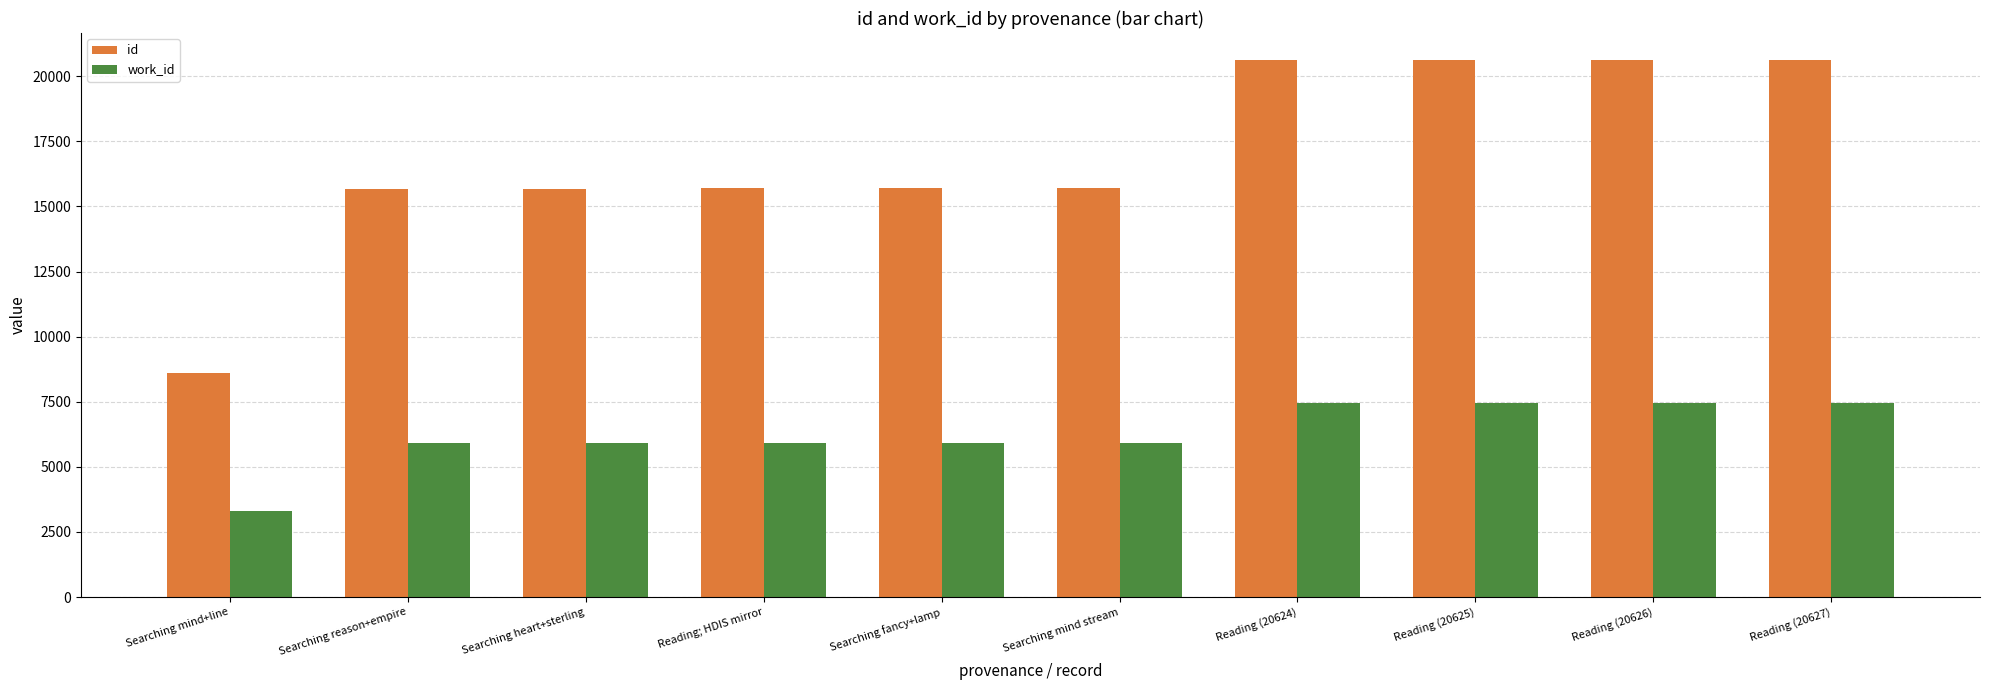

What is the difference between the highest and lowest values at Reading (20625)?

13191